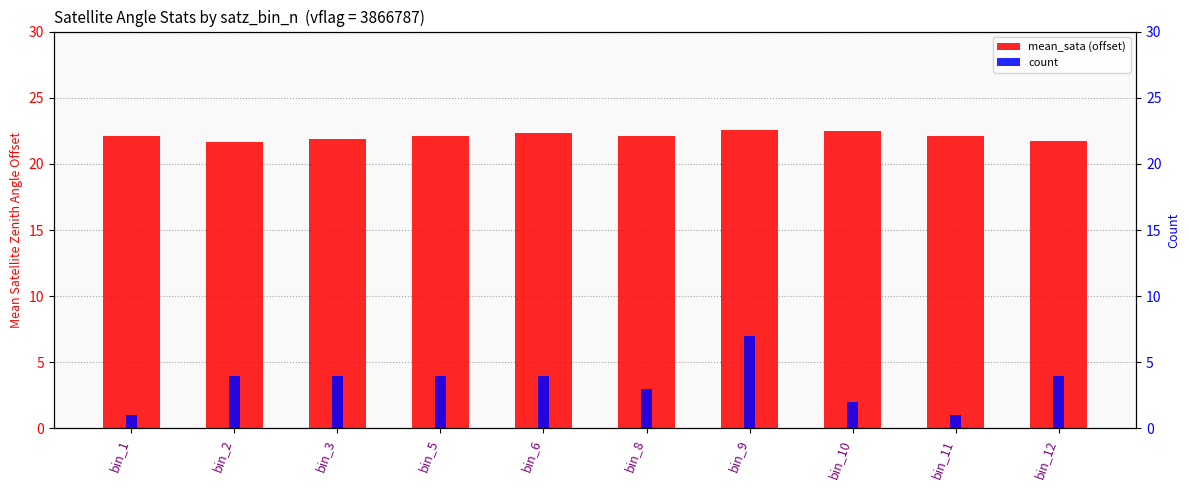

Which series has the largest range (max minus min)?

count